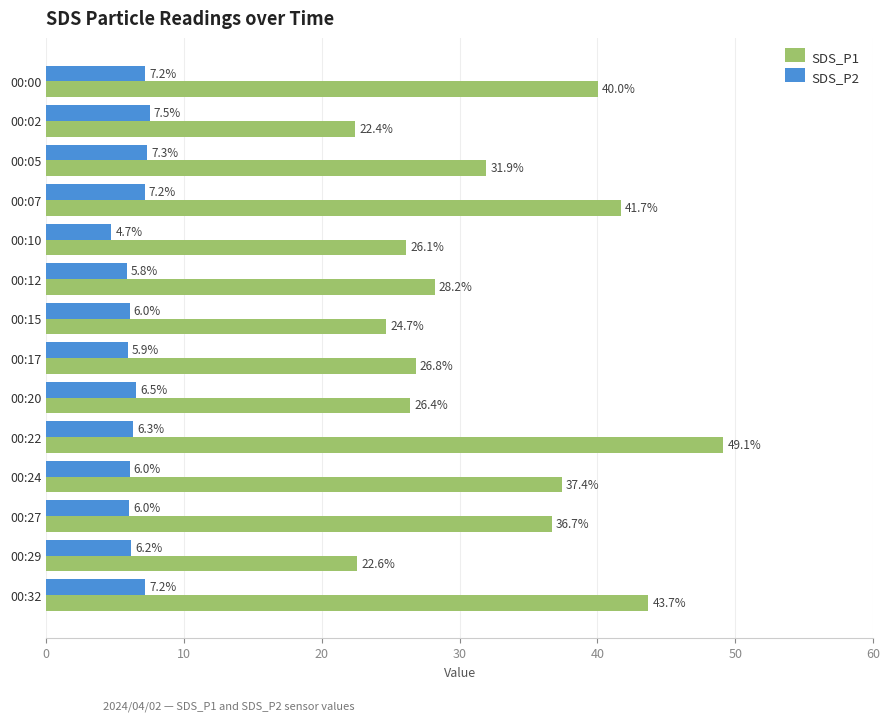

The SDS_P2 series shows 12.5 at 00:05. True or false?

False